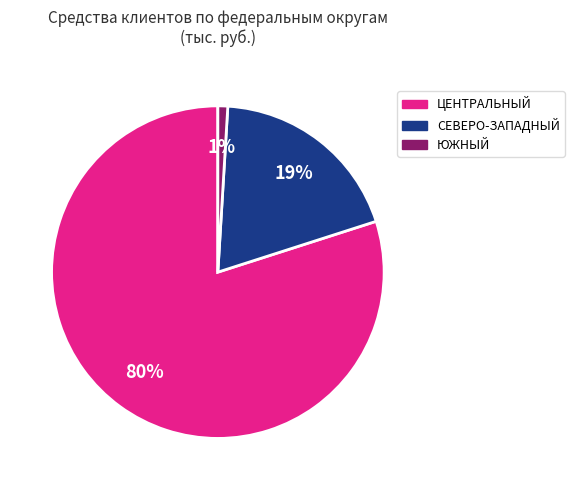

To the nearest percent, what is the difference between the largest and smallest slice percentages?

79%